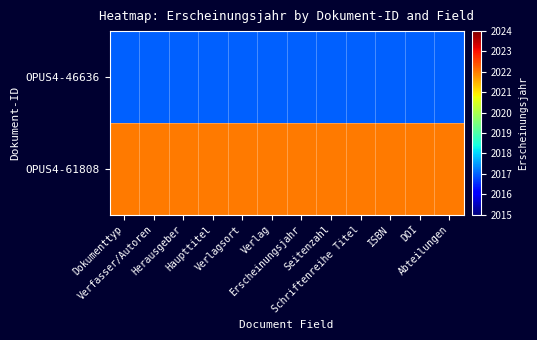

What is the greatest value displayed?

2022